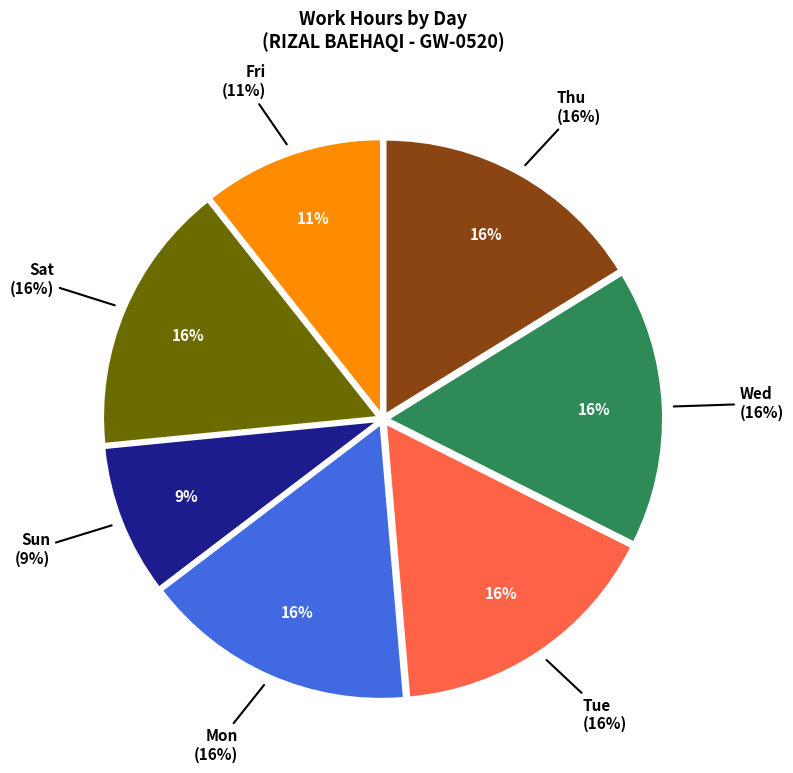

What is the change in value from 27-Sat to 16-Thu?

+0.4